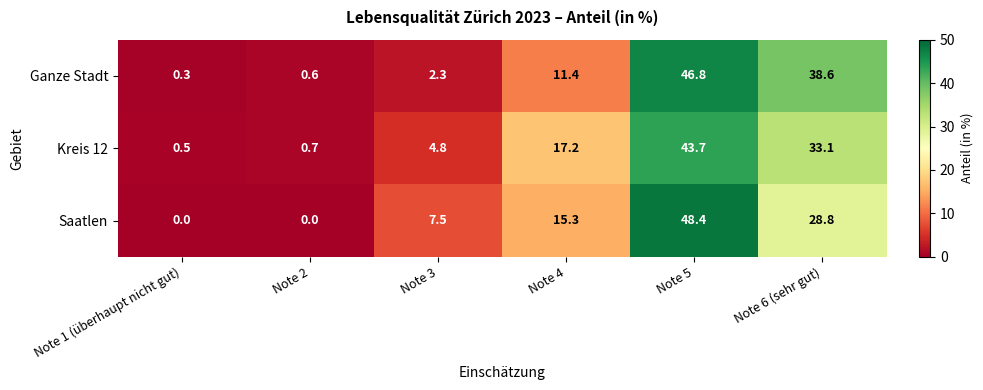

The value of Saatlen at Note 2 is 0.0. True or false?

True